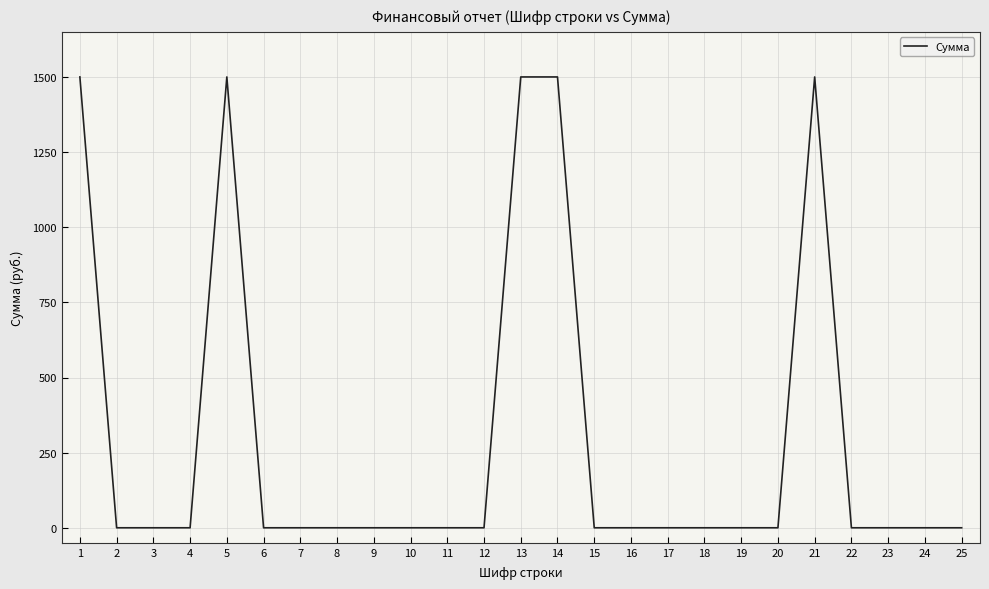

The value at 14 is 1500. True or false?

True